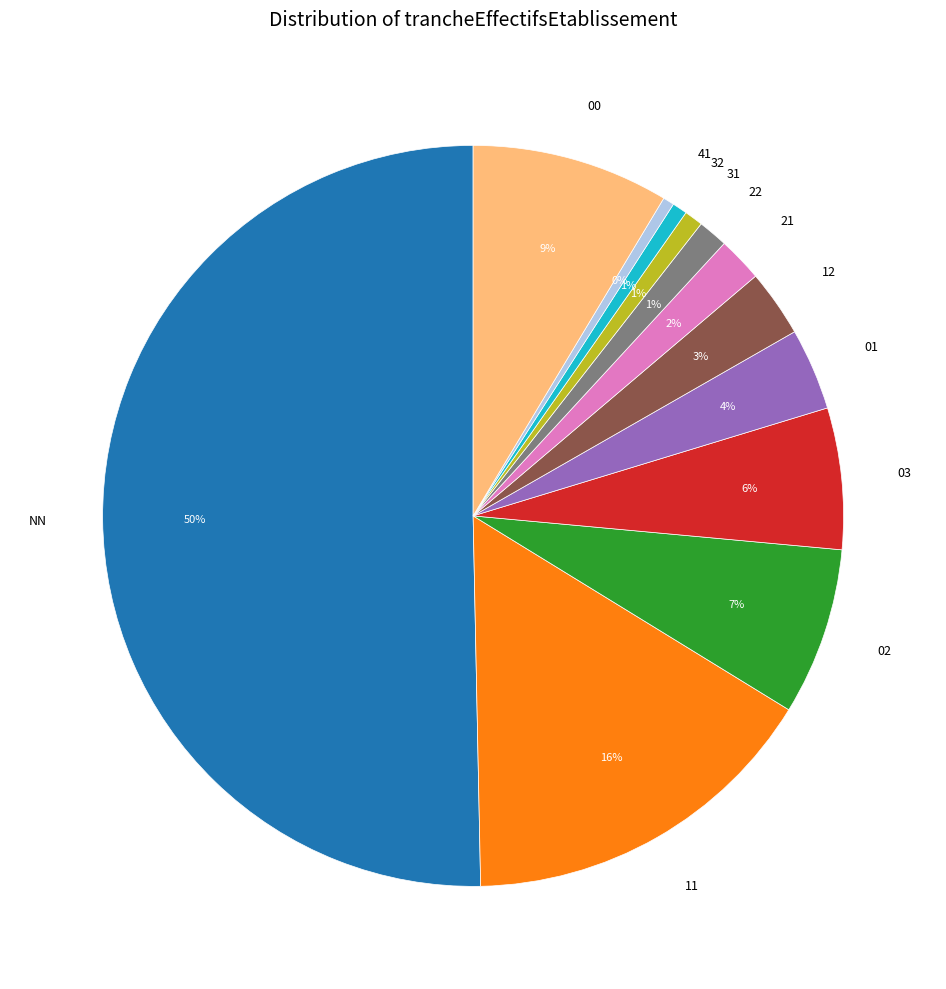

Between NN and 02, which is larger?

NN